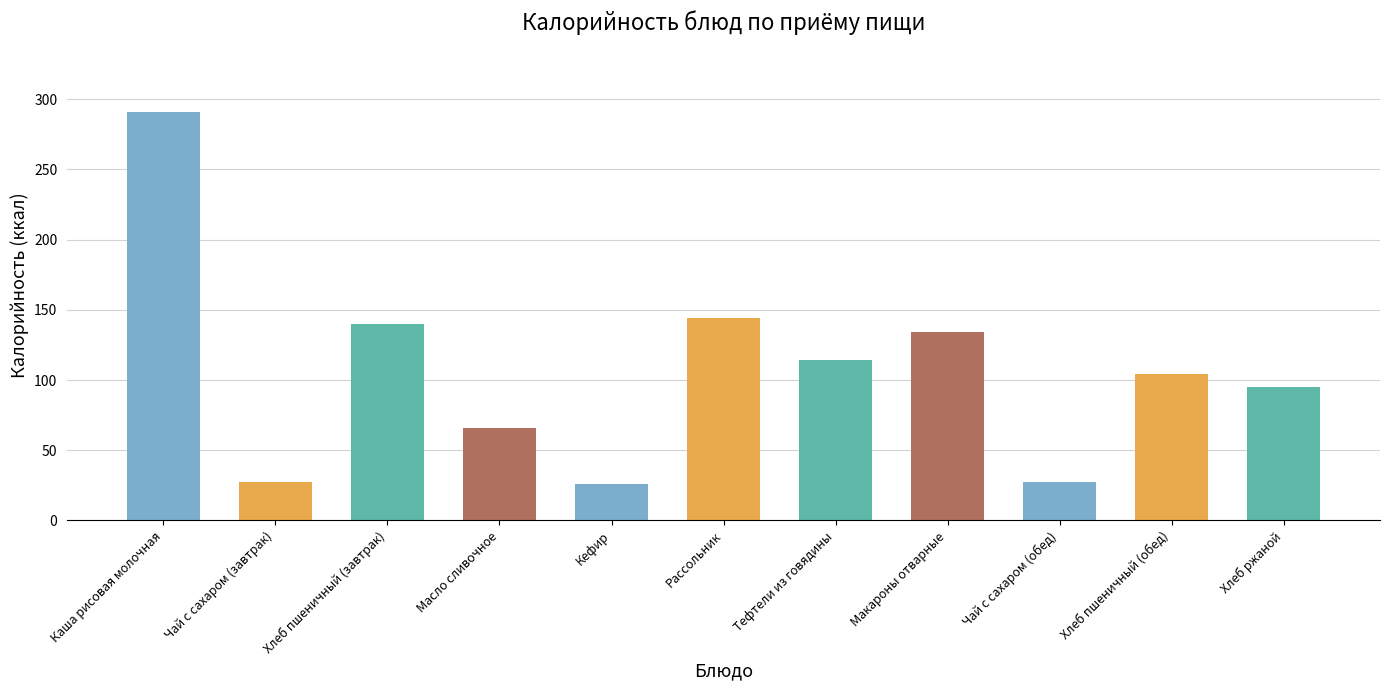

Count the number of categories in the chart.

11